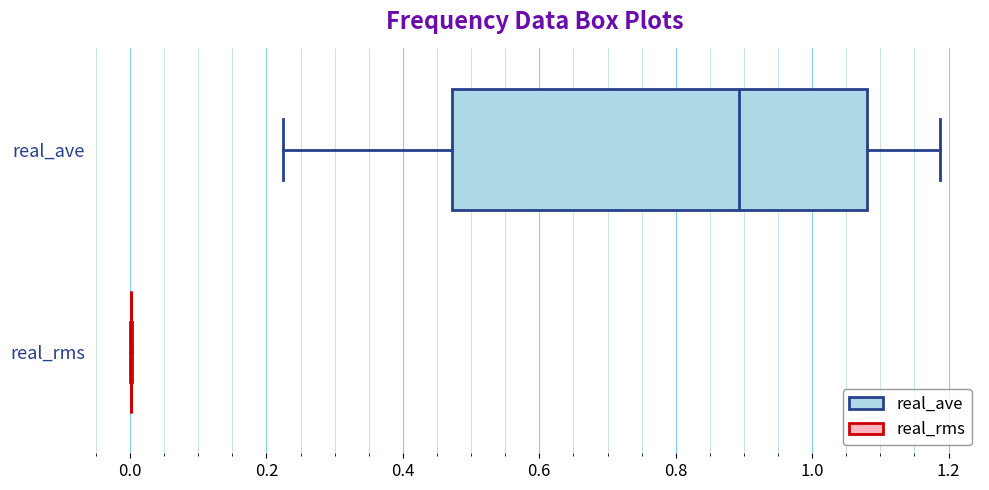

Which box is the widest, from its left edge to its right edge?

real_ave